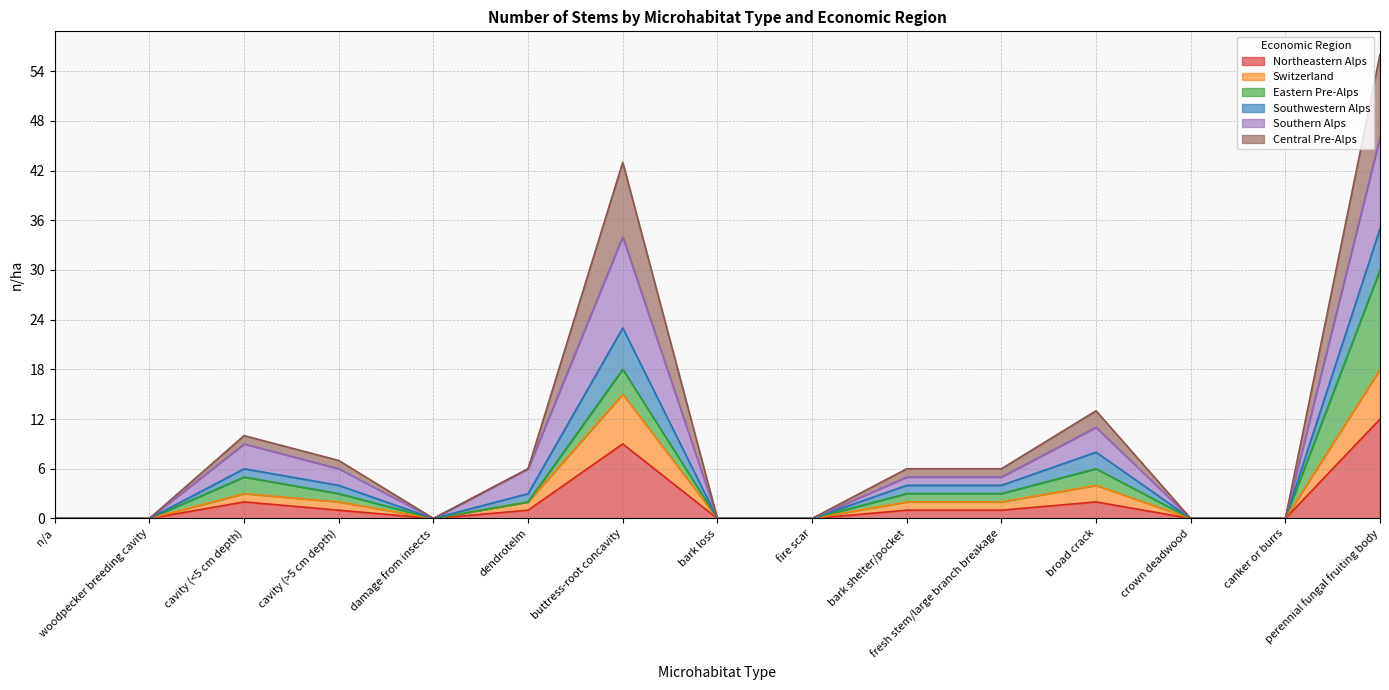

Between n/a and crown deadwood, which series saw the biggest shift?

Northeastern Alps